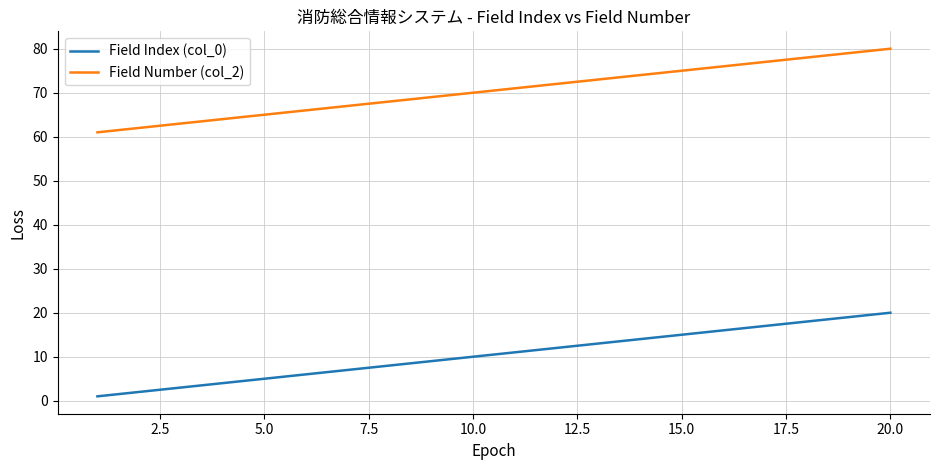

What is the difference between the maximum and minimum values in the Field Index (col_0) series?

19